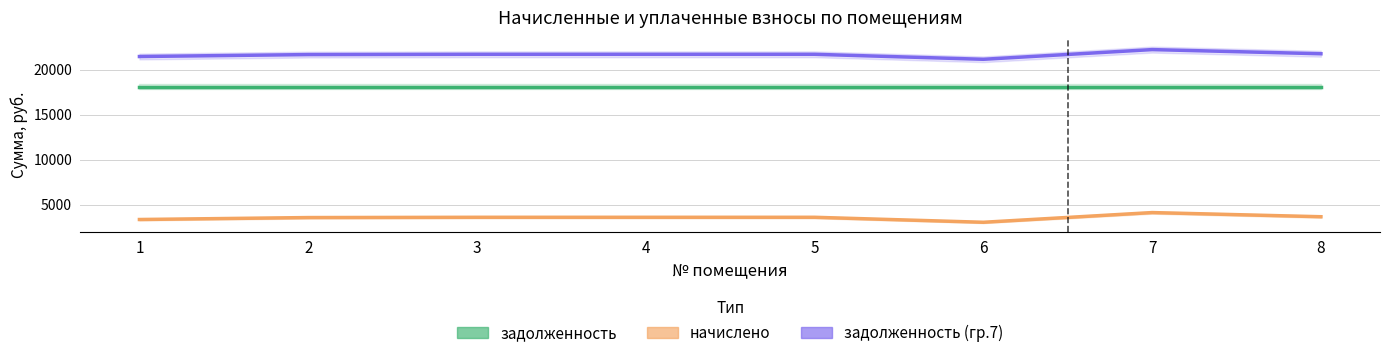

Reading left to right, extract all data points from this chart.

задолженность: 18104.4	18104.4	18104.4	18104.4	18104.4	18104.4	18104.4	18104.4
начислено: 3351.4	3566.8	3597.7	3597.7	3597.7	3043.5	4120.9	3659.2
задолженность (гр.7): 21455.8	21671.2	21702.1	21702.1	21702.1	21147.9	22225.3	21763.6